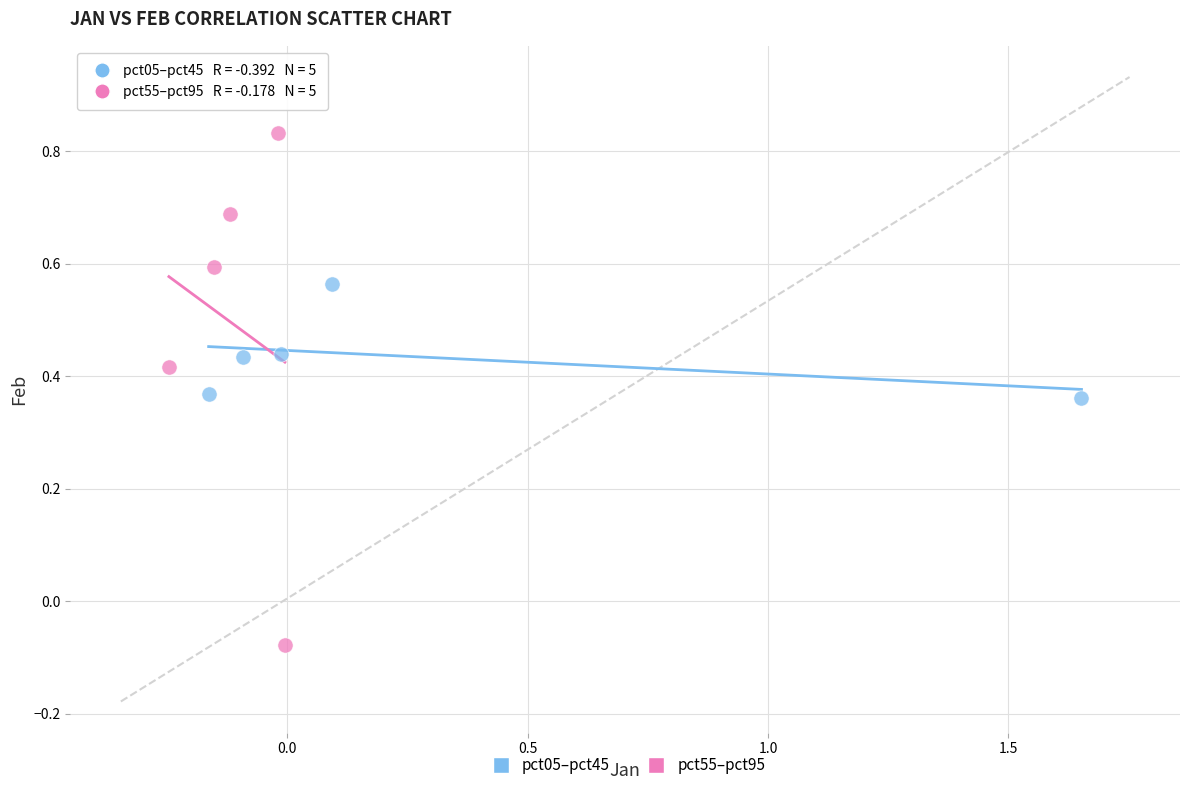

Which series has the largest Y range (max minus min)?

pct55–pct95